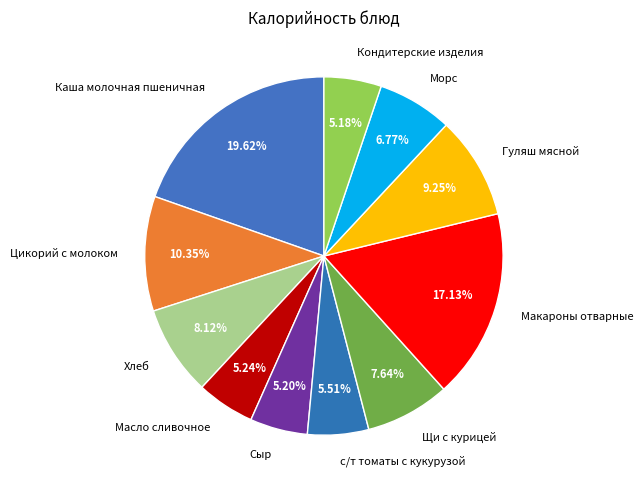

Between Каша молочная пшеничная and Морс, which is larger?

Каша молочная пшеничная